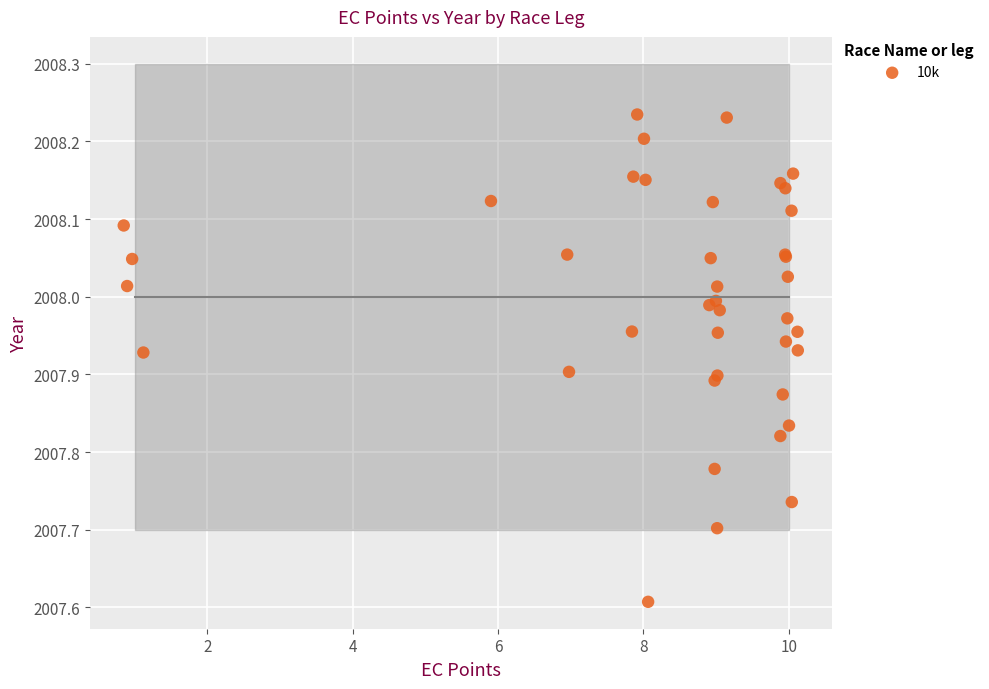

What Y value in the scatter plot is closest to 2007?

2007.6